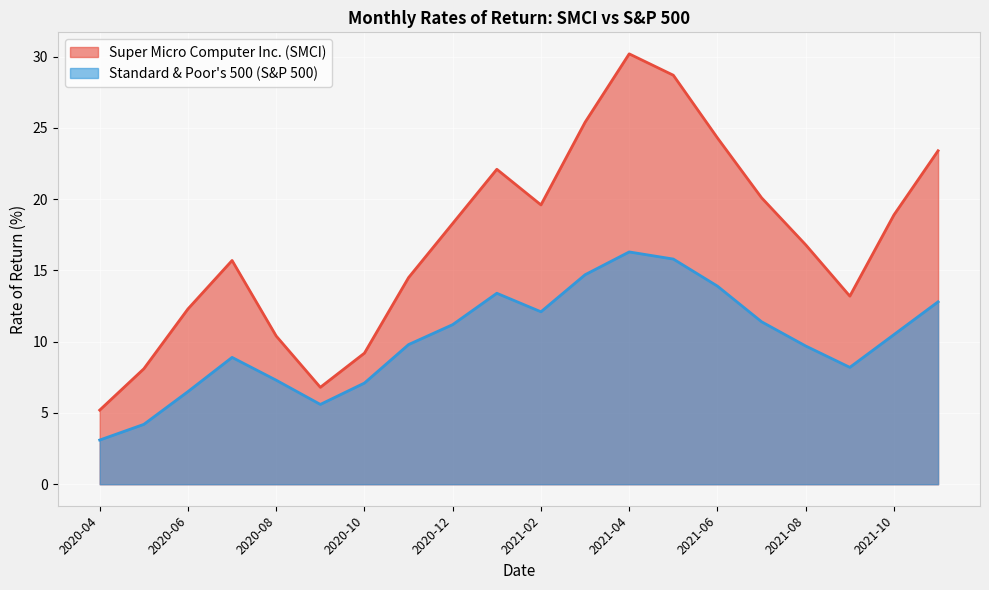

What is the difference between the maximum and minimum values in the Super Micro Computer Inc. (SMCI) series?

25.0